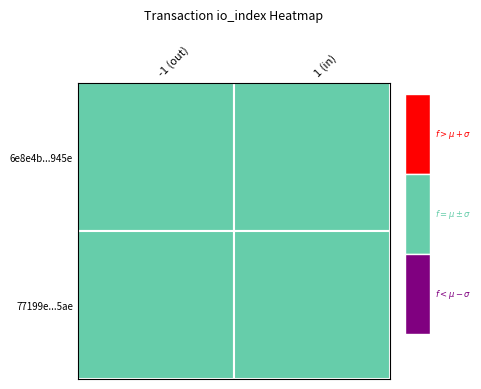

Reading left to right, list all the values displayed in this chart.

6e8e4b72f5af204ab01bf5107b53b0d4ec7945e: -1	480
77199e4b90703542a7b2ebcb20418801334c5ae: 1	11